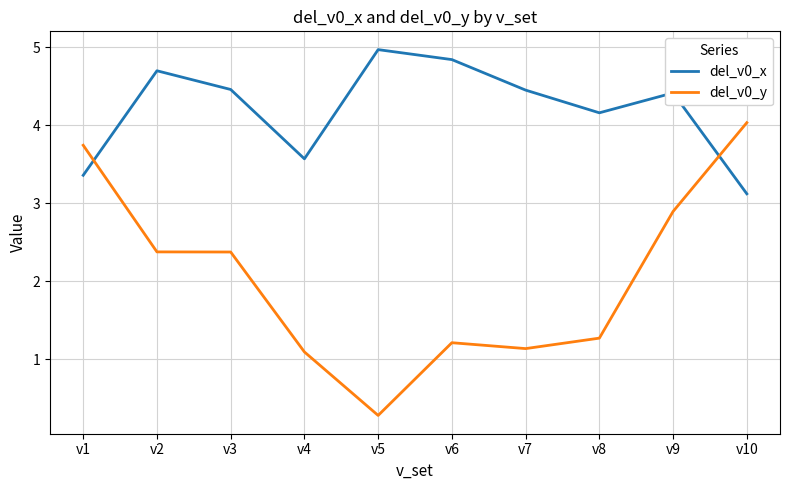

What is the average value of the del_v0_y series?

2.0